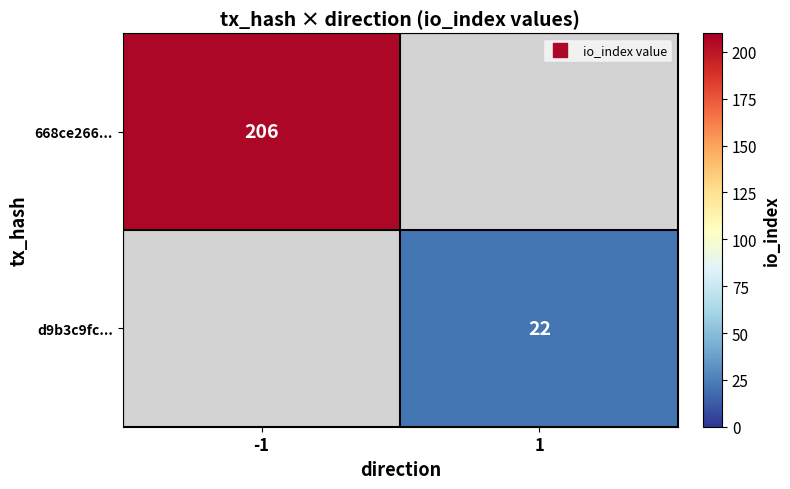

Is the value of 668ce266... at -1 greater than the value of d9b3c9fc... at 1?

Yes